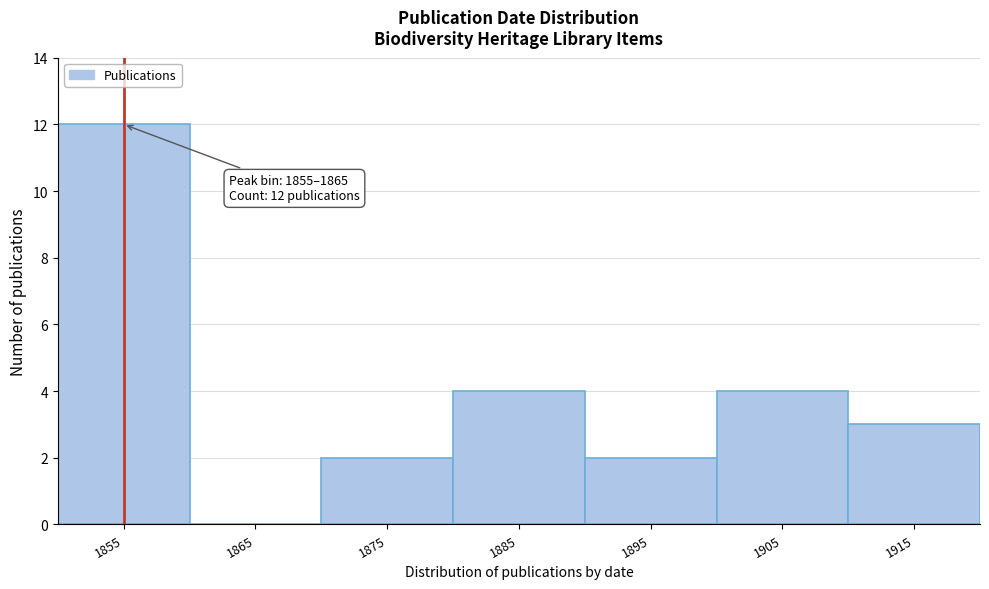

Reading left to right, transcribe all the data shown in this chart.

1855=12	1865=0	1875=2	1885=4	1895=2	1905=4	1915=3